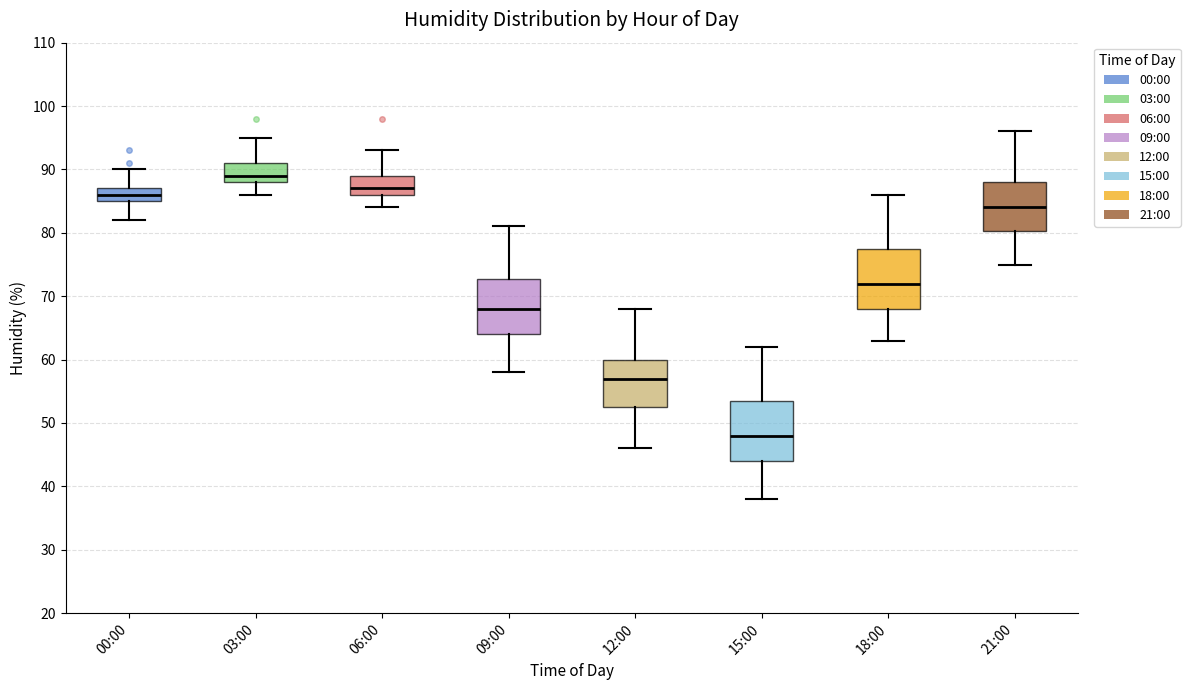

Reading left to right, read every box against the y-axis: the position of its median line, the range the box covers, and the ends of its whiskers. The values are not printed on the chart, so give them approximately, as read against the axis.

00:00: median 86, box 85 to 87, whiskers 82 to 90
03:00: median 89, box 88 to 91, whiskers 86 to 95
06:00: median 87, box 86 to 89, whiskers 84 to 93
09:00: median 68, box 64 to 73, whiskers 58 to 81
12:00: median 57, box 53 to 60, whiskers 46 to 68
15:00: median 48, box 44 to 54, whiskers 38 to 62
18:00: median 72, box 68 to 78, whiskers 63 to 86
21:00: median 84, box 80 to 88, whiskers 75 to 96